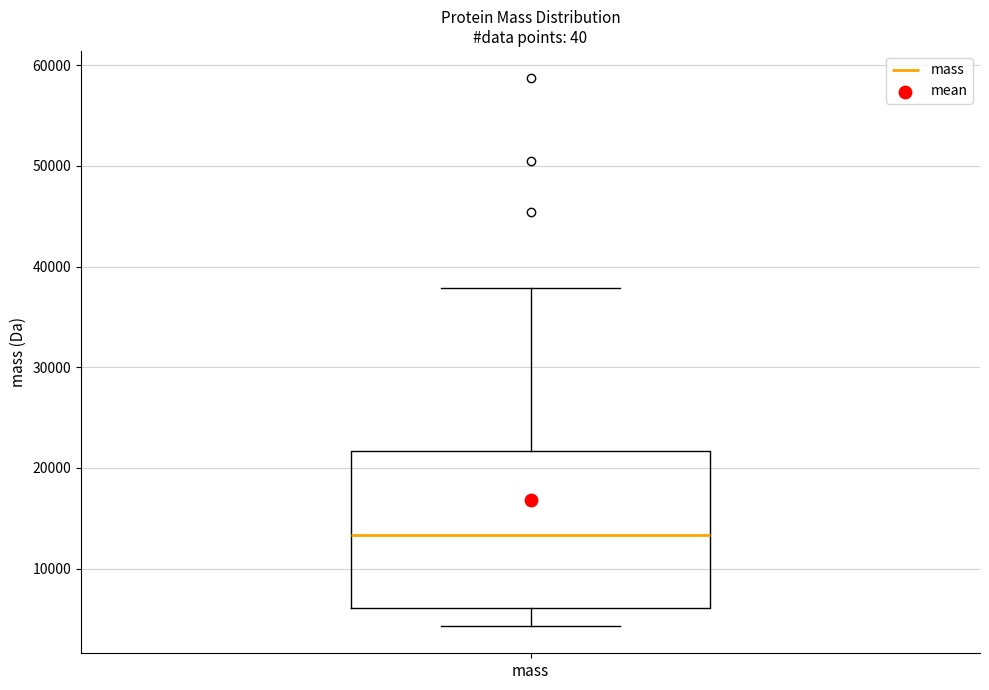

Where does the median line of the box for mass sit on the y-axis? The values are not printed on the chart, so give them approximately, as read against the axis.

13000